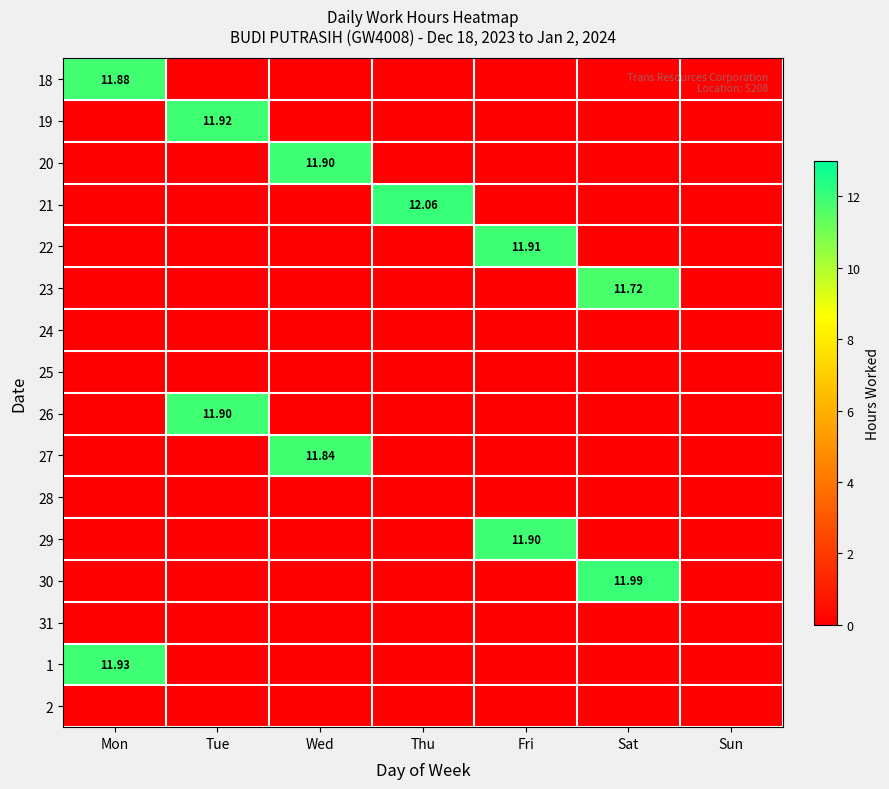

At which label does 20 reach its peak?

Wed